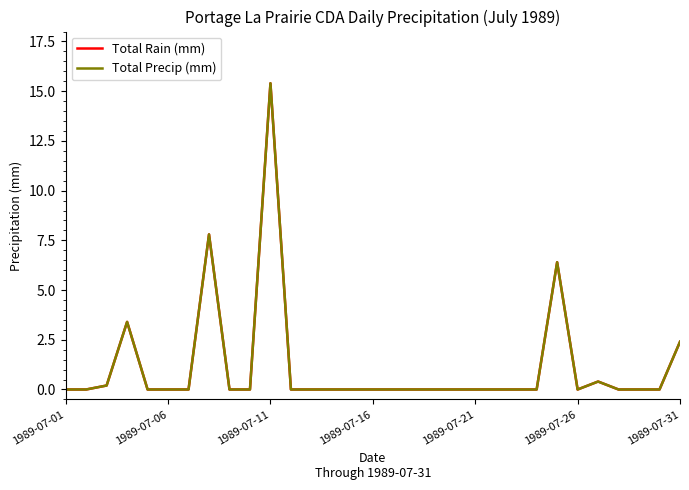

True or false: Total Rain (mm) and Total Precip (mm) cross at least once.

False